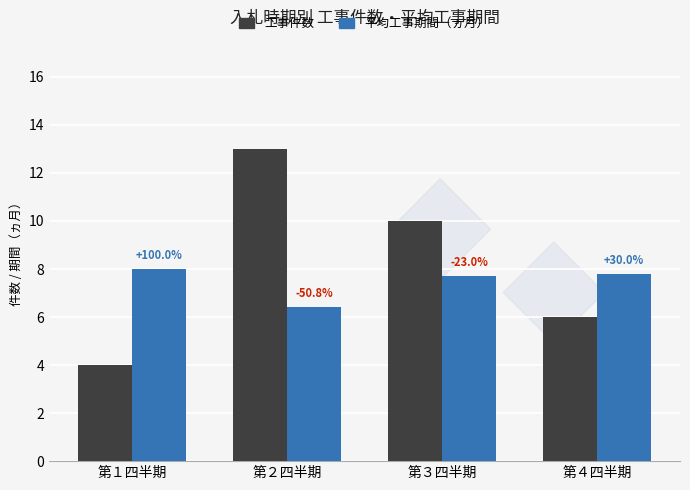

What is the maximum value for 工事件数?

13.0